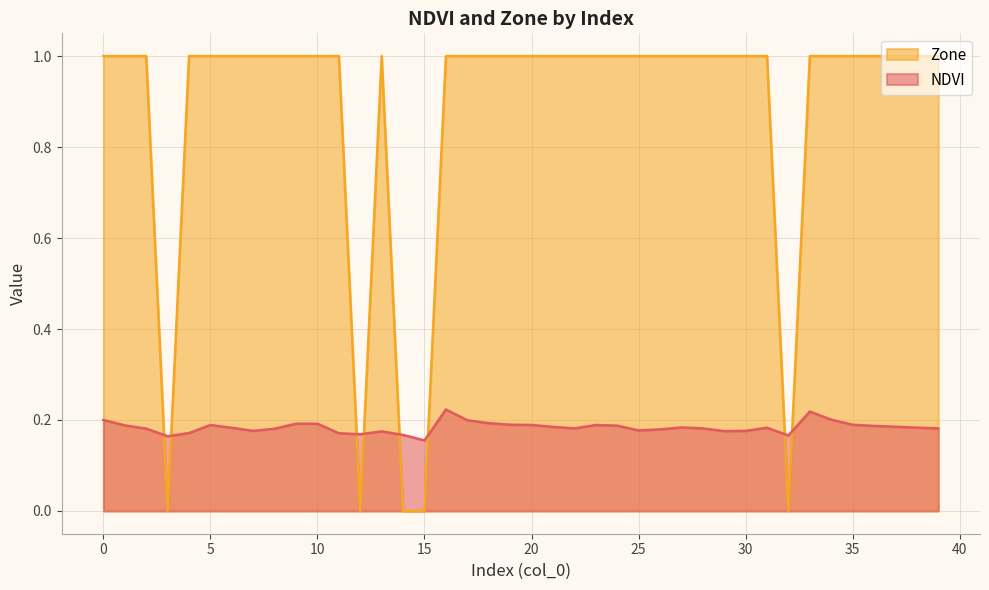

Reading left to right, what are all the values shown in this chart?

NDVI: 0=0.2	1=0.2	2=0.2	3=0.2	4=0.2	5=0.2	6=0.2	7=0.2	8=0.2	9=0.2	10=0.2	11=0.2	12=0.2	13=0.2	14=0.2	15=0.2	16=0.2	17=0.2	18=0.2	19=0.2	20=0.2	21=0.2	22=0.2	23=0.2	24=0.2	25=0.2	26=0.2	27=0.2	28=0.2	29=0.2	30=0.2	31=0.2	32=0.2	33=0.2	34=0.2	35=0.2	36=0.2	37=0.2	38=0.2	39=0.2
Zone: 0=1.0	1=1.0	2=1.0	3=0.0	4=1.0	5=1.0	6=1.0	7=1.0	8=1.0	9=1.0	10=1.0	11=1.0	12=0.0	13=1.0	14=0.0	15=0.0	16=1.0	17=1.0	18=1.0	19=1.0	20=1.0	21=1.0	22=1.0	23=1.0	24=1.0	25=1.0	26=1.0	27=1.0	28=1.0	29=1.0	30=1.0	31=1.0	32=0.0	33=1.0	34=1.0	35=1.0	36=1.0	37=1.0	38=1.0	39=1.0